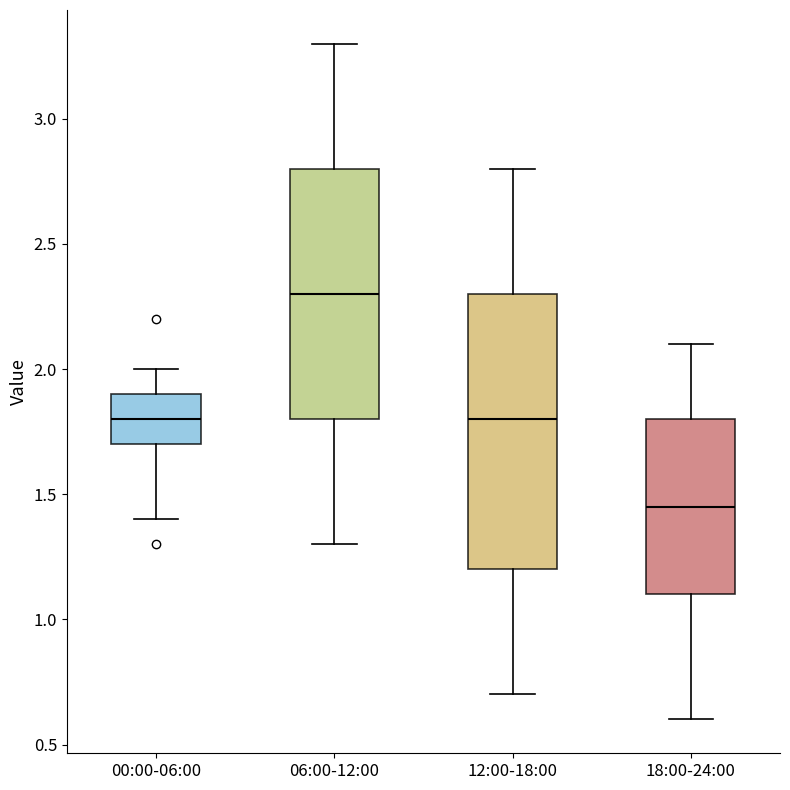

Which box has the lowest median line?

18:00-24:00